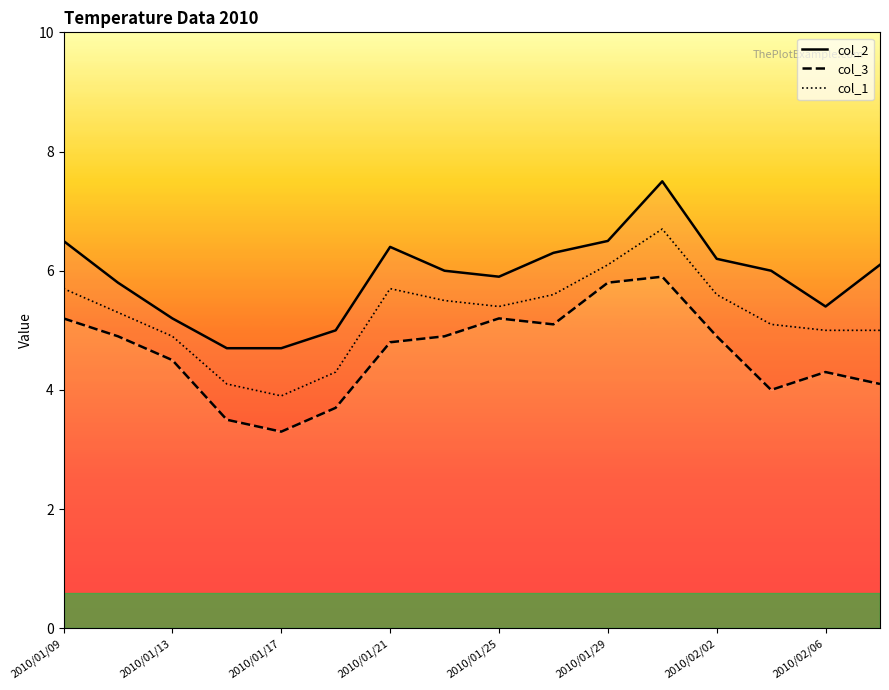

What is the value of the col_3 point at the 7th from the left?

4.8